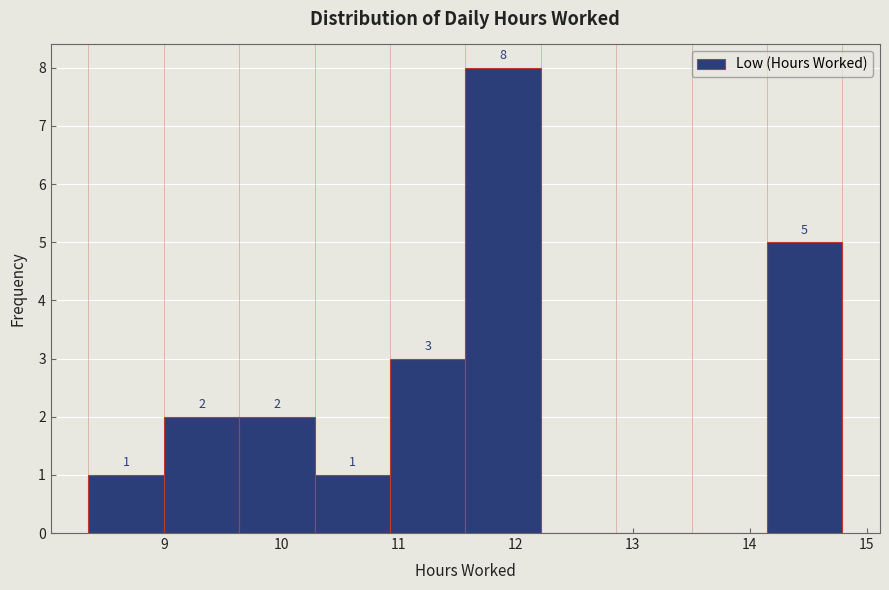

Over which range of the x-axis is the bar tallest?

11.6 to 12.2